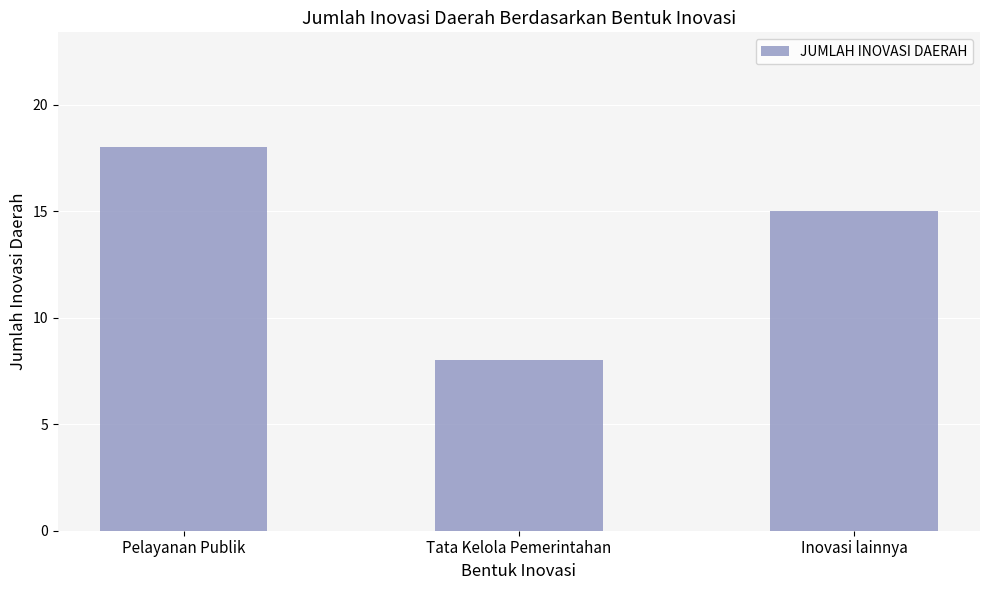

What is the ratio of the value at Pelayanan Publik to the value at Tata Kelola Pemerintahan?

2.2